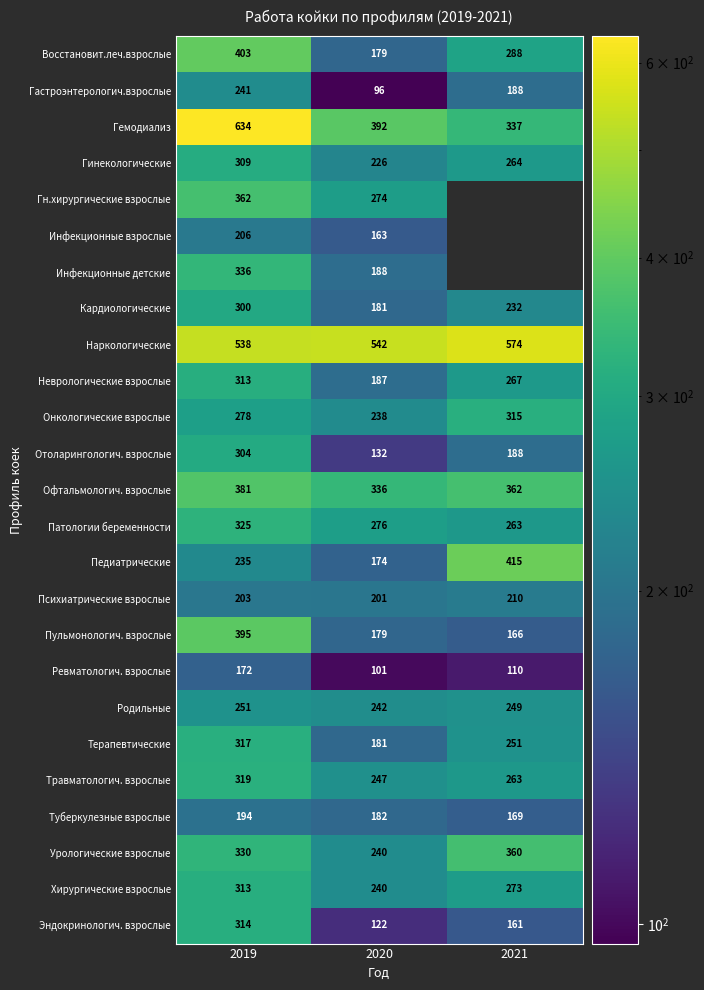

Rank the categories by Урологические взрослые value from lowest to highest.

2020, 2019, 2021